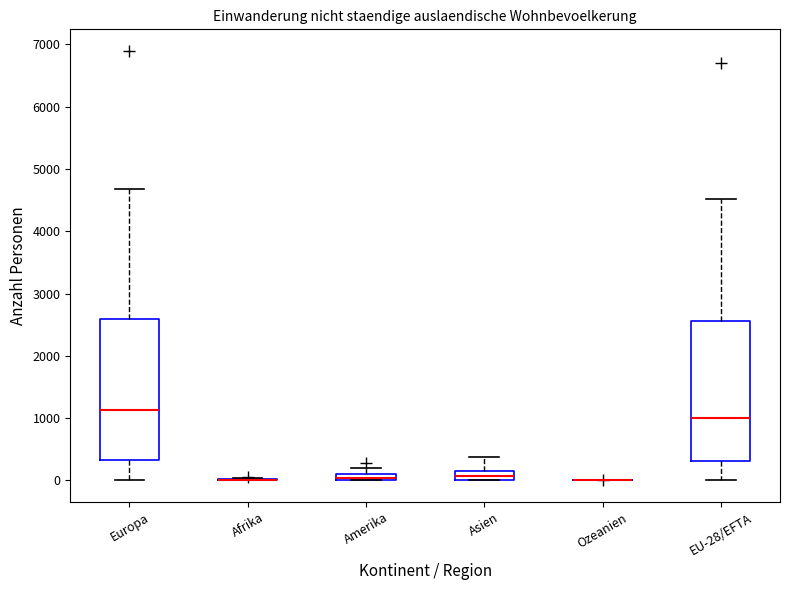

Where is the lower edge of the box for Europa on the y-axis? The values are not printed on the chart, so give them approximately, as read against the axis.

300